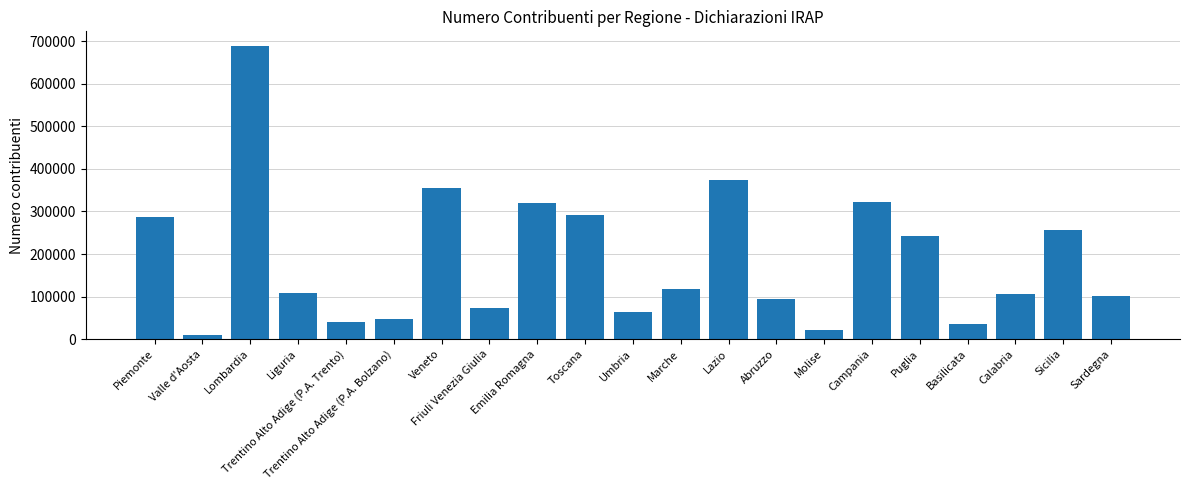

What is the difference between the second highest and minimum values?

363023